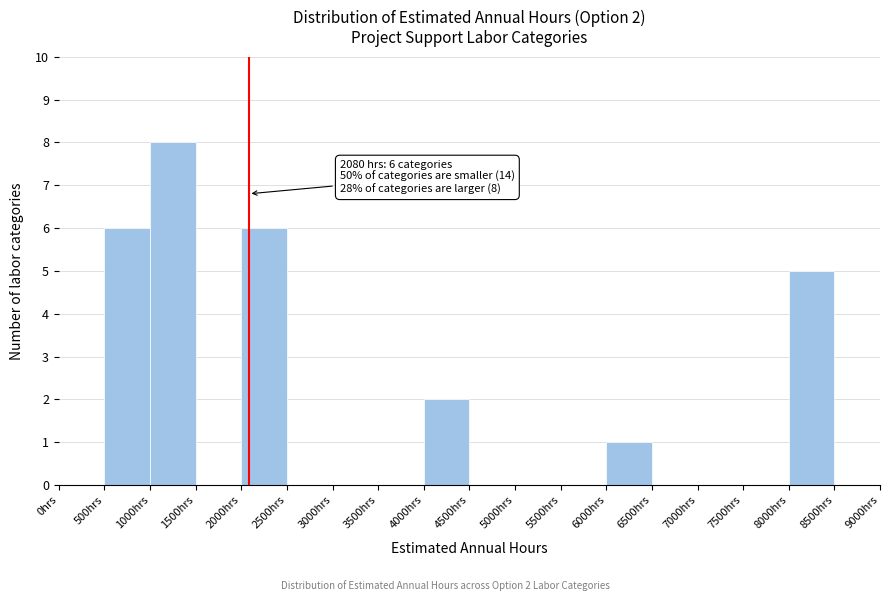

Over which range of the x-axis is the bar tallest?

1000 to 1500